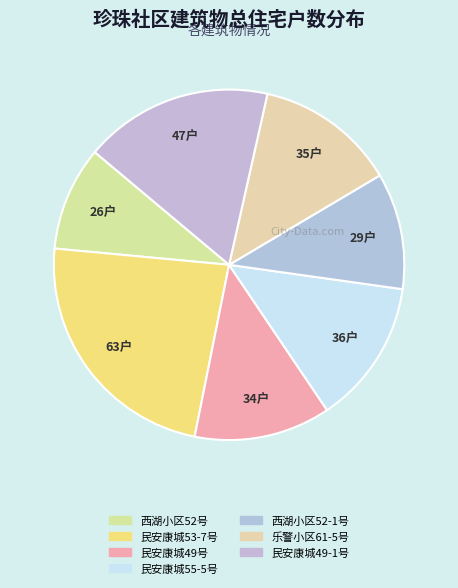

Is it true that 乐警小区61-5号 is 1% of the pie?

False